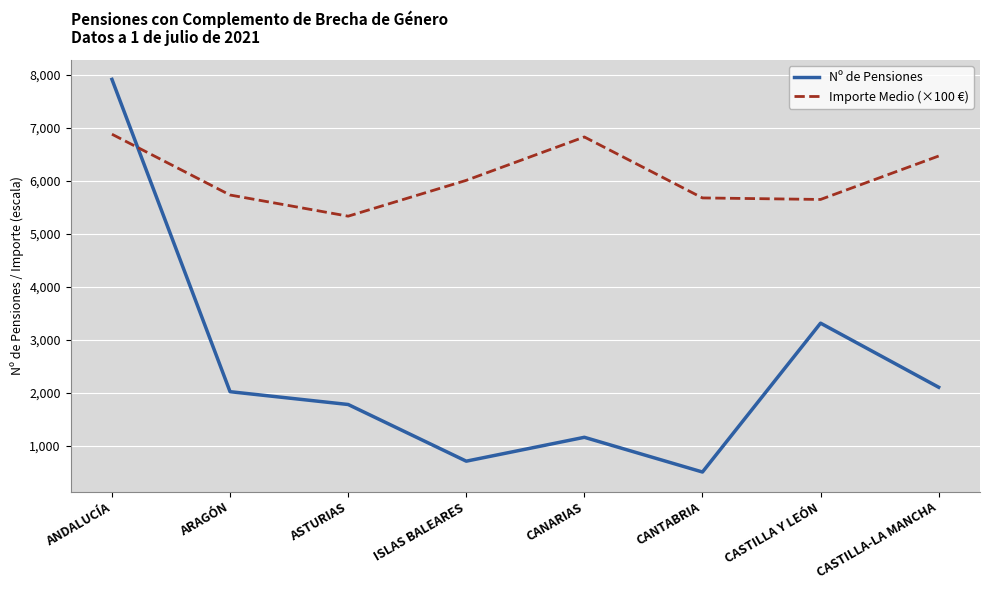

Where is the first local maximum for Nº de Pensiones?

CANARIAS